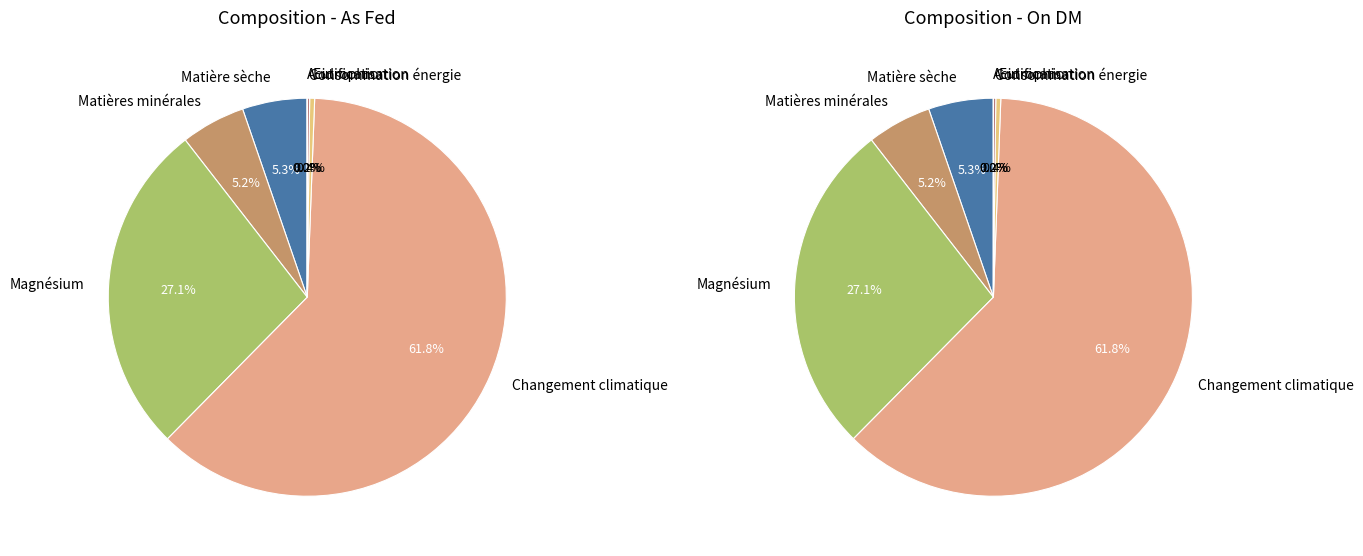

Is it true that Magnésium is 27% of the pie?

True